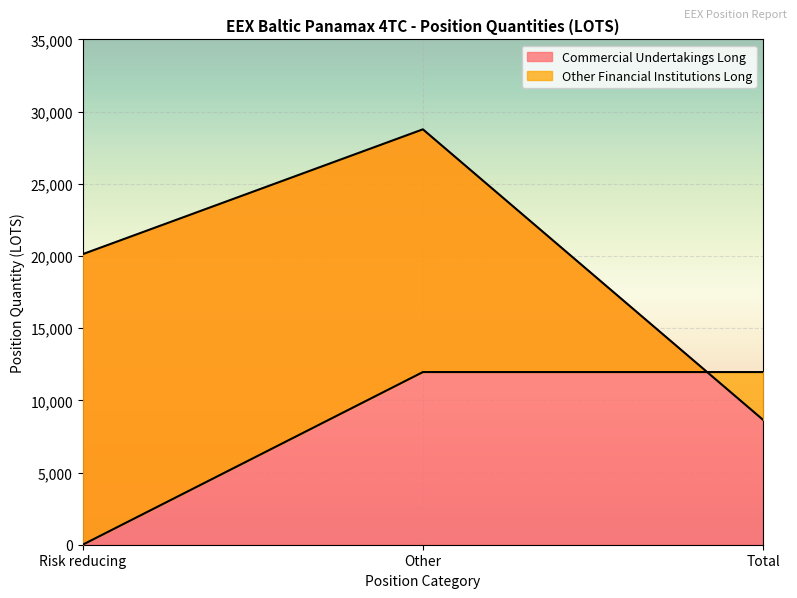

What is the greatest value displayed?

28770.7